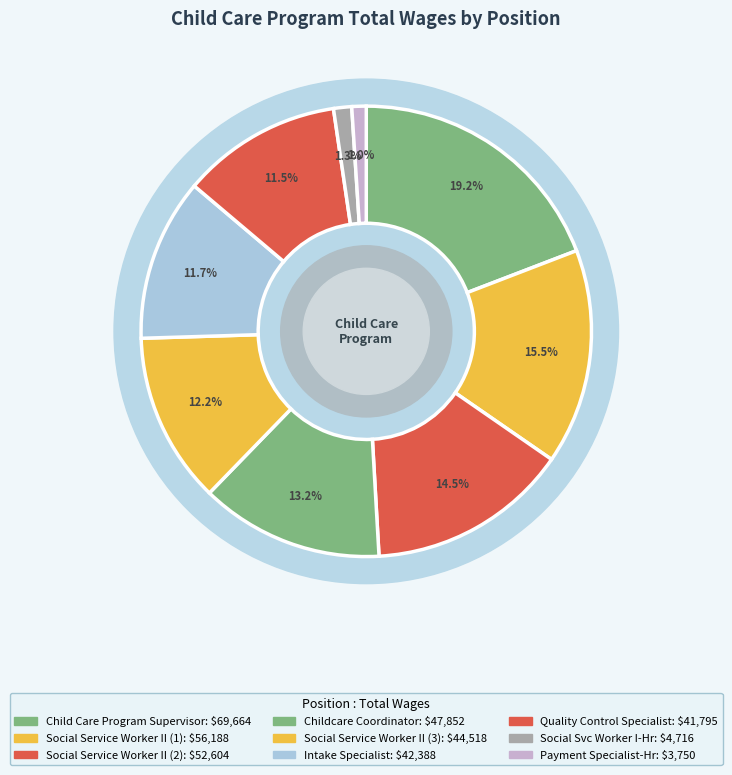

How much of the chart is everything except Childcare Coordinator?

86.8%